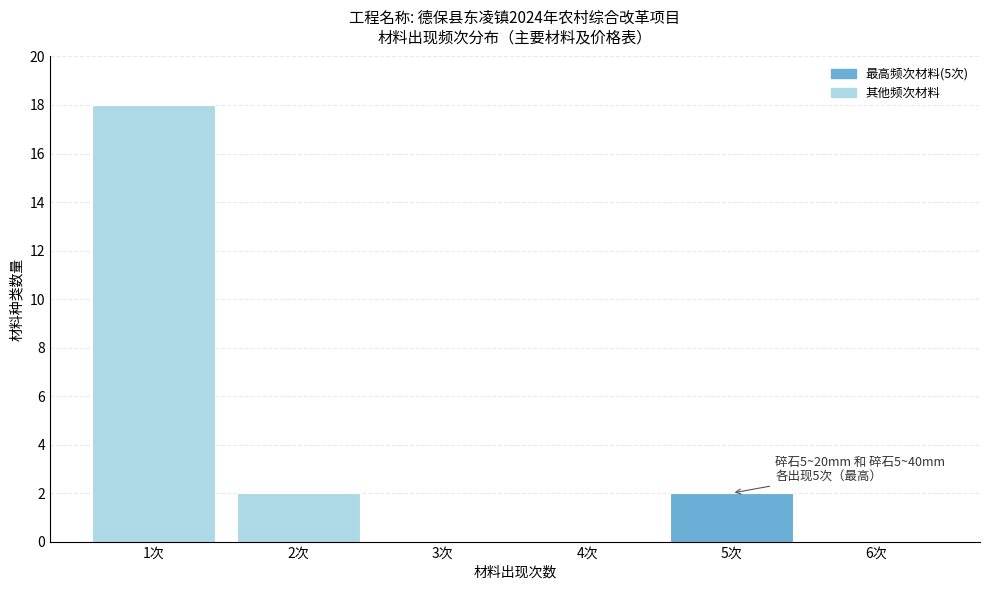

Reading left to right, extract all data points from this chart.

1次=18	2次=2	3次=0	4次=0	5次=2	6次=0